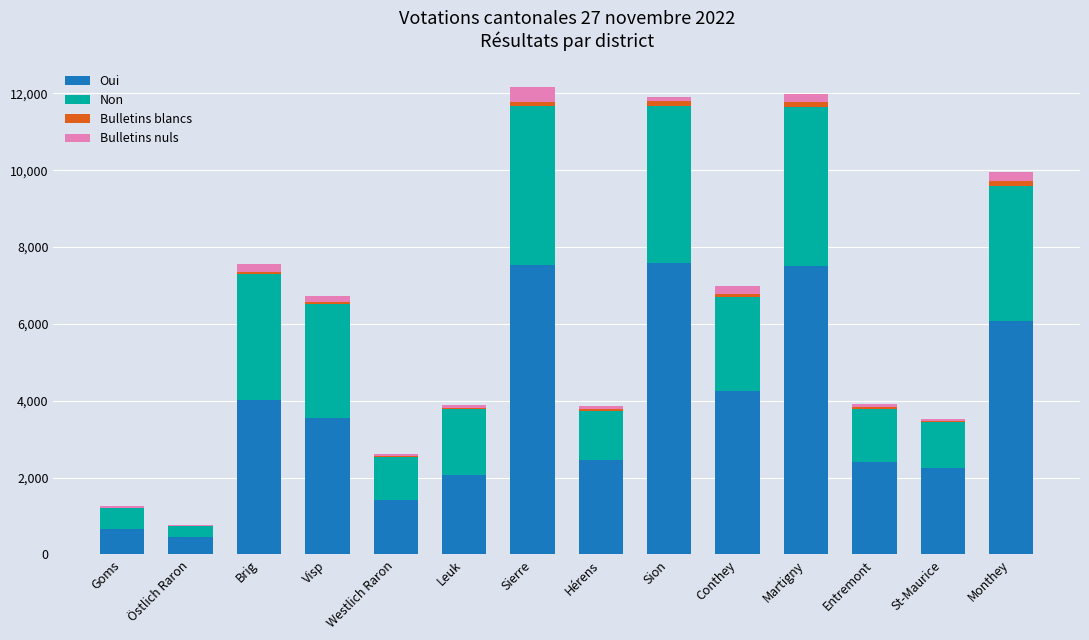

What is the maximum value for Oui?

7585